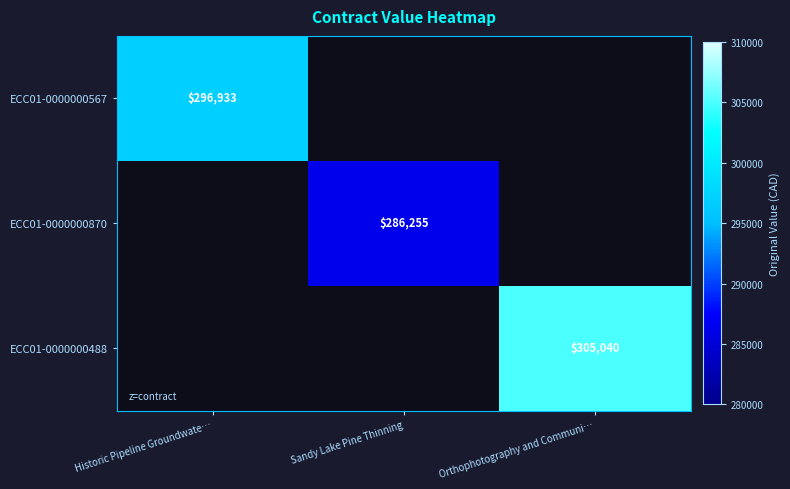

Which label corresponds to the largest value in the chart?

Orthophotography and Communi…